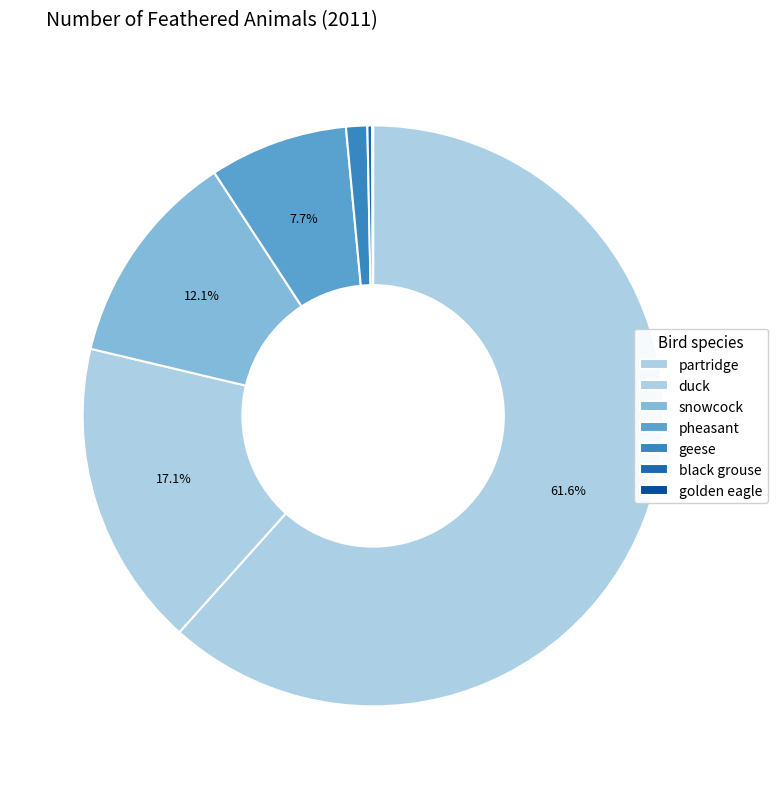

How many slices are in this pie chart?

7